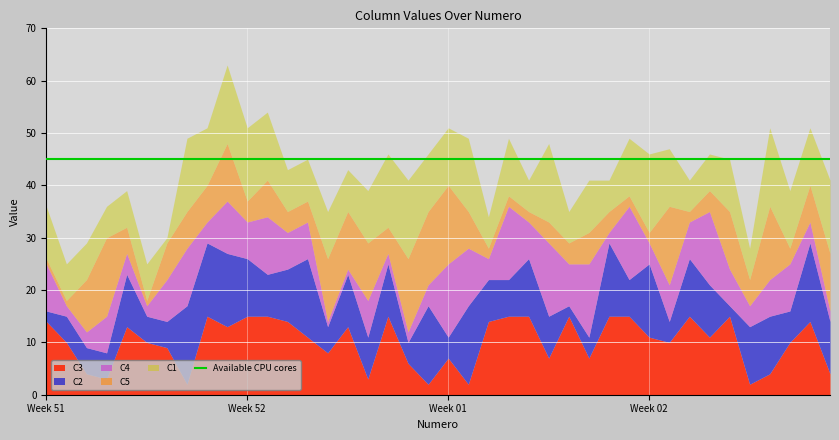

What is the value of the C4 point at the 22nd from the left?

11